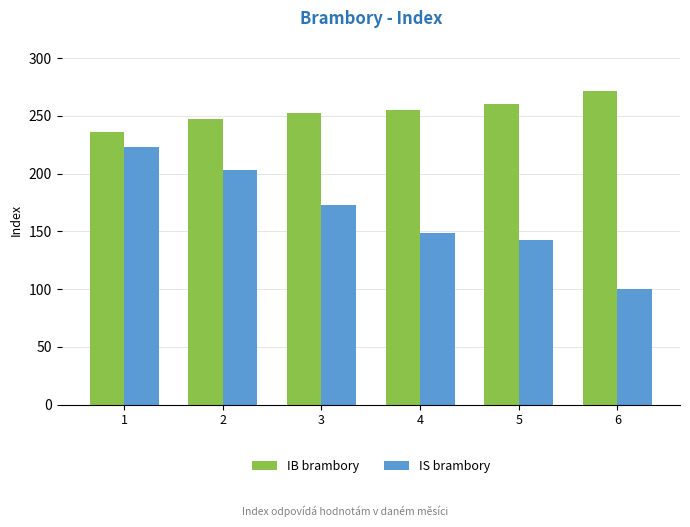

What is the sum of all IS brambory values?

991.1